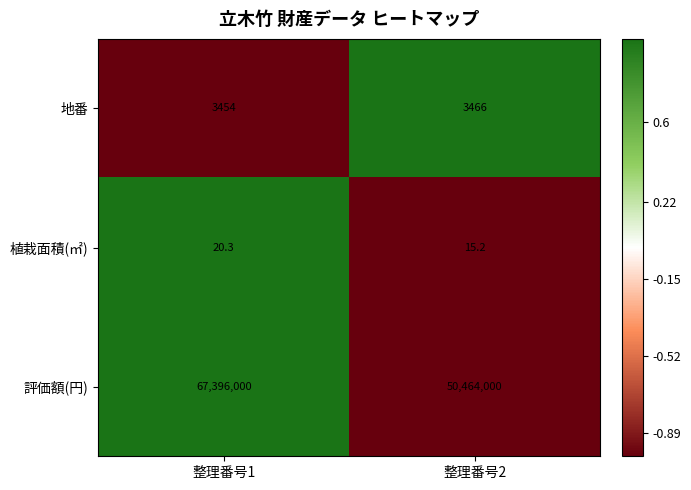

Which series has the widest spread of values?

評価額(円)